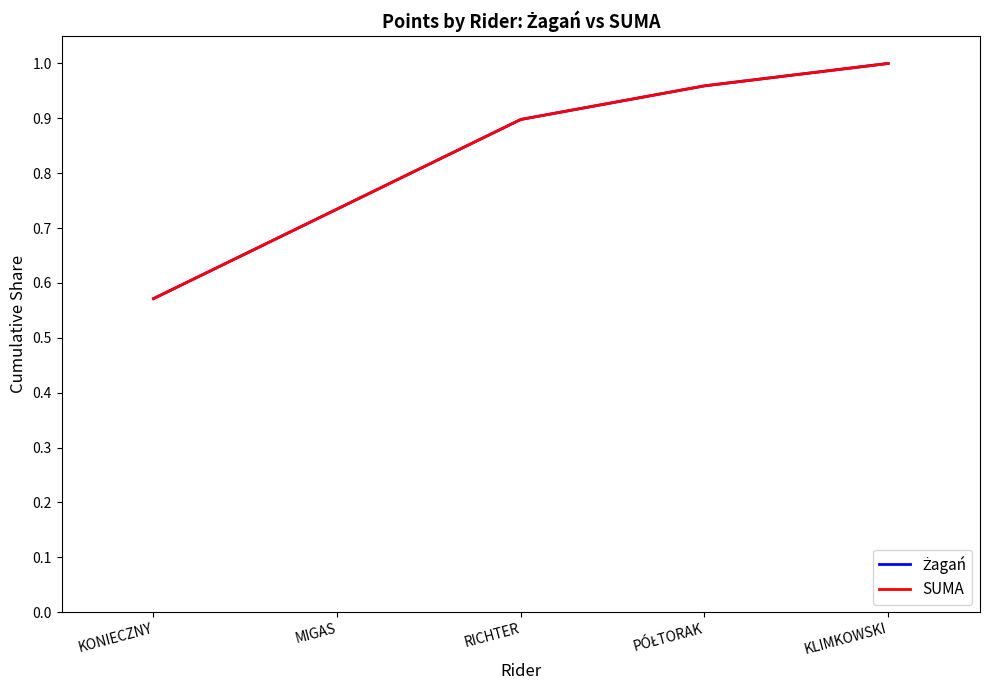

Which category has the highest value across all series?

KLIMKOWSKI